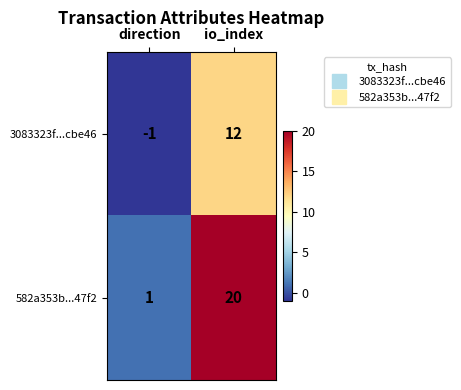

What is the difference between the maximum and minimum values in the 3083323f...cbe46 series?

13